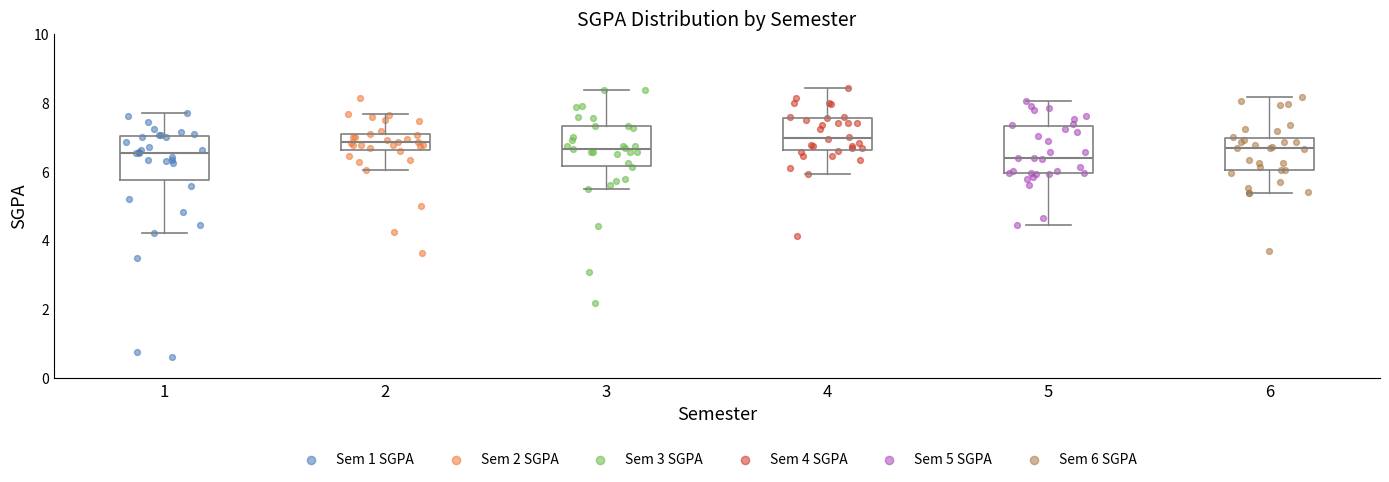

Reading left to right, read every box against the y-axis: the position of its median line, the range the box covers, and the ends of its whiskers. The values are not printed on the chart, so give them approximately, as read against the axis.

1: median 6.6, box 5.8 to 7.0, whiskers 4.2 to 7.8
2: median 6.8, box 6.6 to 7.0, whiskers 6.0 to 7.6
3: median 6.6, box 6.2 to 7.4, whiskers 5.6 to 8.4
4: median 7.0, box 6.6 to 7.6, whiskers 6.0 to 8.4
5: median 6.4, box 6.0 to 7.4, whiskers 4.4 to 8.0
6: median 6.6, box 6.0 to 7.0, whiskers 5.4 to 8.2